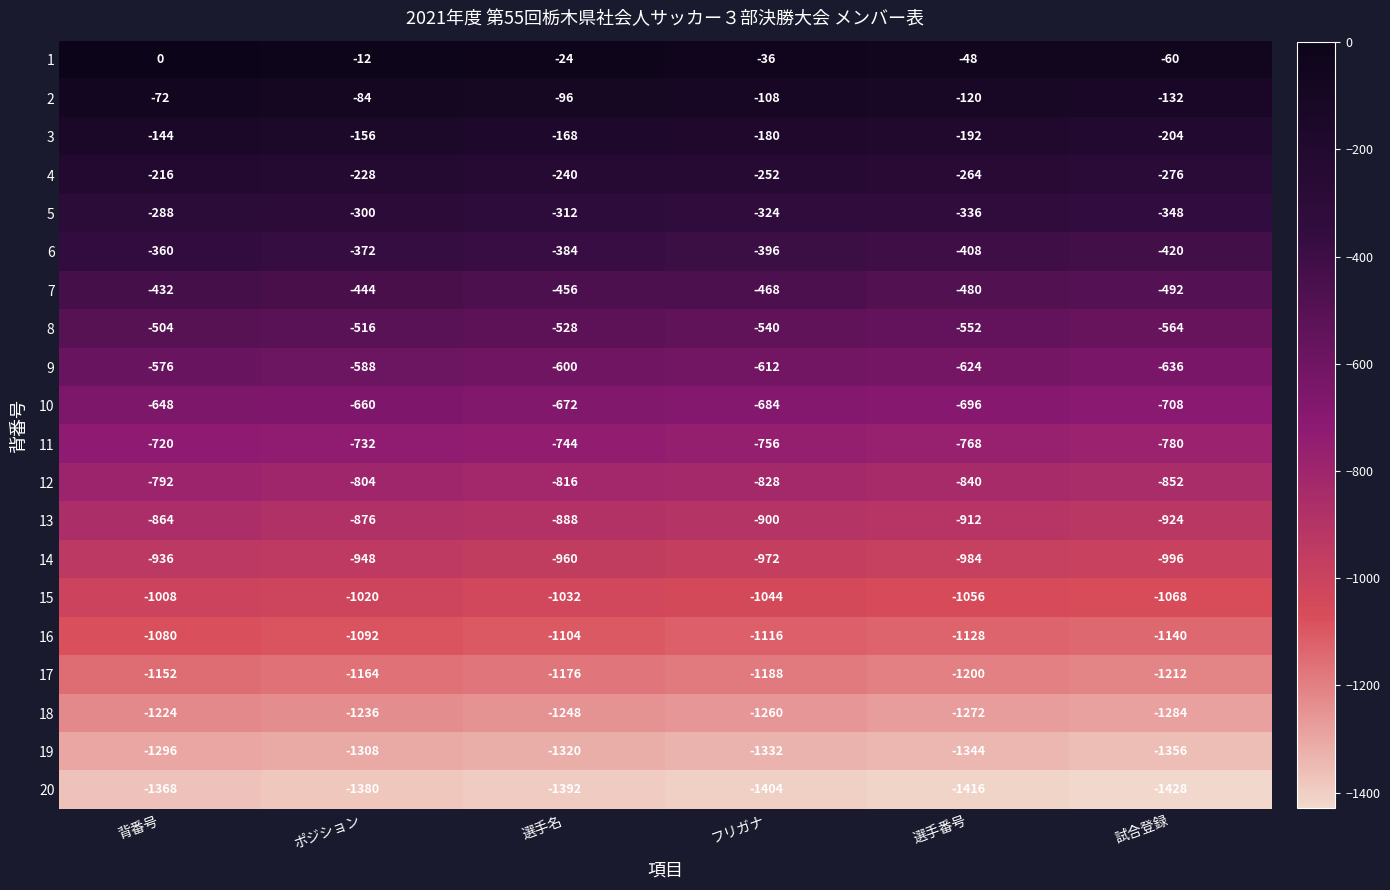

What is the difference between the maximum and second lowest values in the 12 series?

48